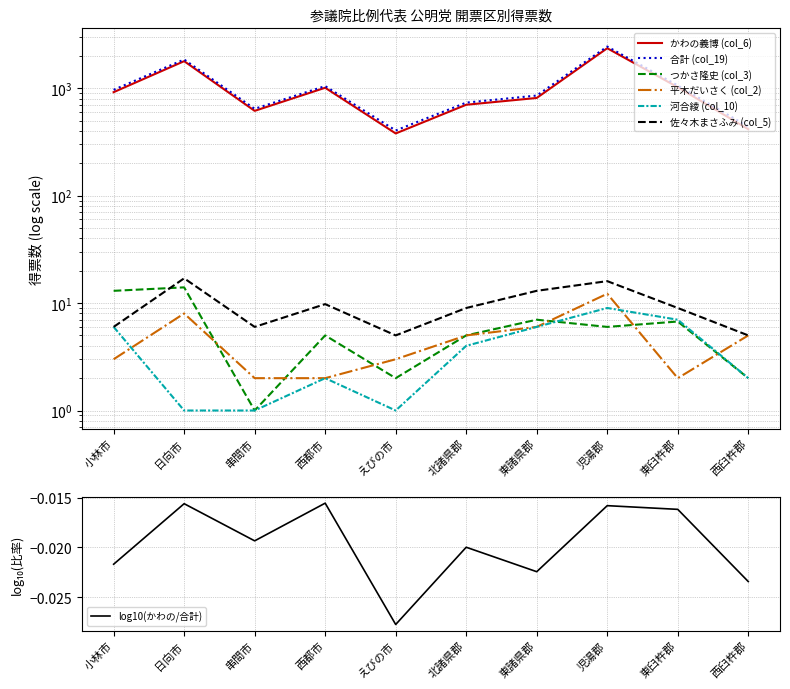

What is the value of the かわの義博 (col_6) point at the 6th from the left?

701.0